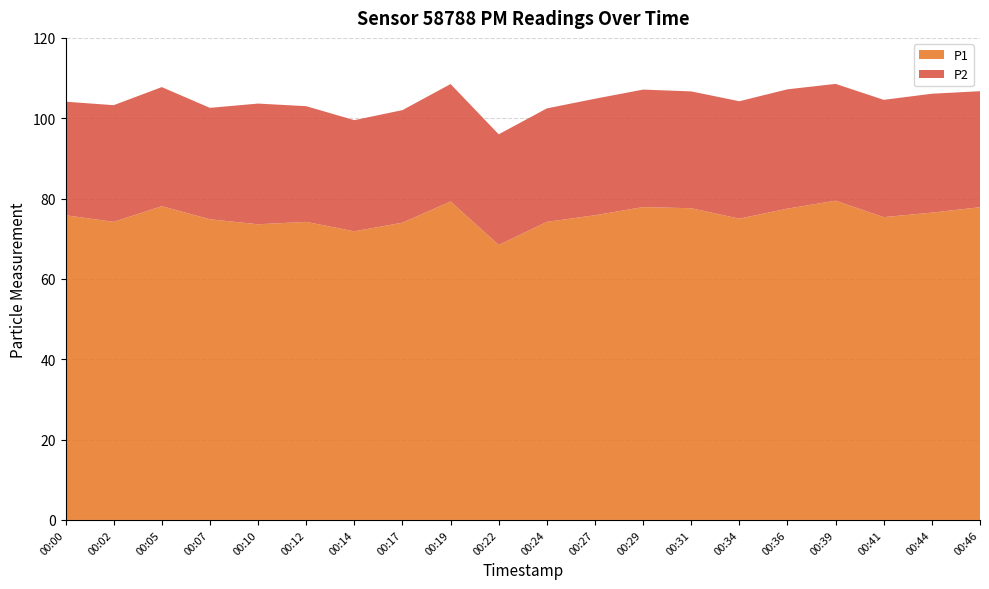

Reading left to right, list all the values displayed in this chart.

P1: 75.8	74.2	78.1	74.8	73.6	74.2	71.8	74.0	79.3	68.5	74.2	75.8	77.9	77.6	75.0	77.5	79.5	75.4	76.5	77.8
P2: 28.3	29.1	29.6	27.7	30.1	28.8	27.7	28.0	29.2	27.6	28.2	29.0	29.2	29.1	29.2	29.7	29.1	29.2	29.6	28.9